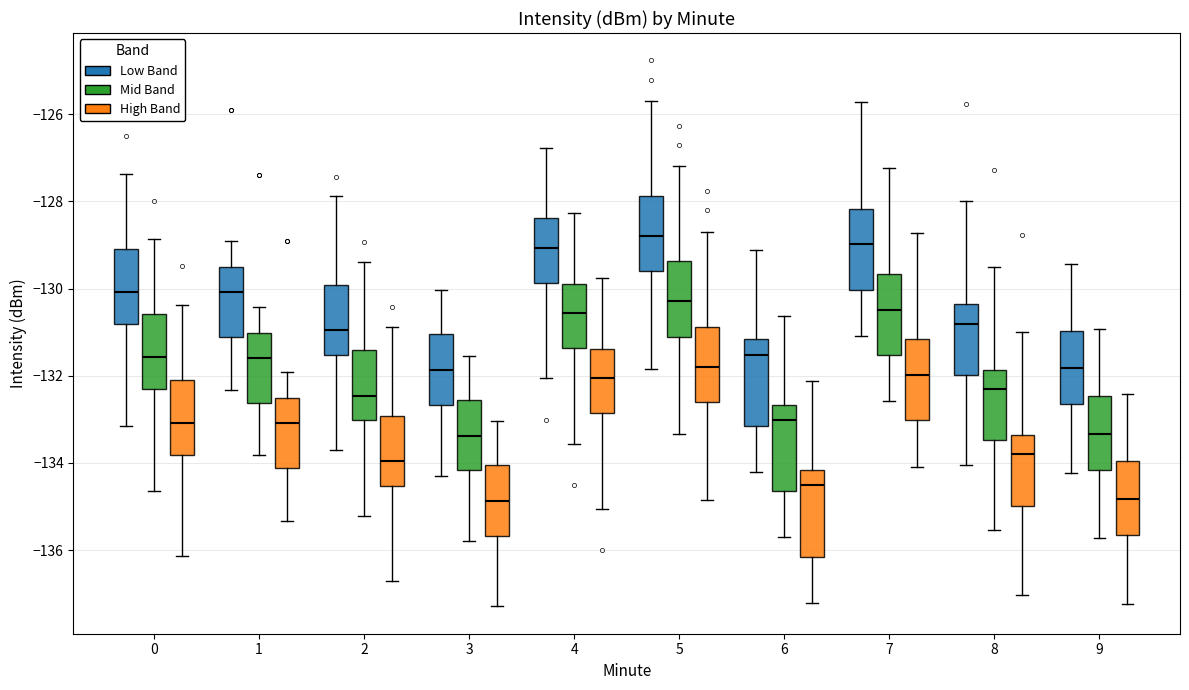

Where does the lower whisker of the box for 8 (High Band) end on the y-axis? The values are not printed on the chart, so give them approximately, as read against the axis.

-137.0